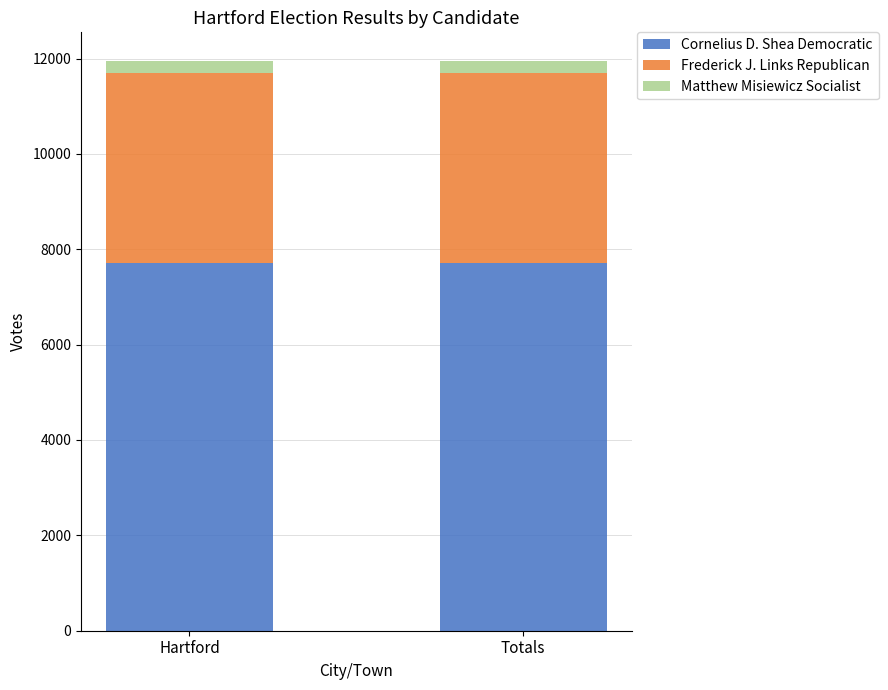

True or false: Cornelius D. Shea Democratic has a value of 2242 at Totals.

False